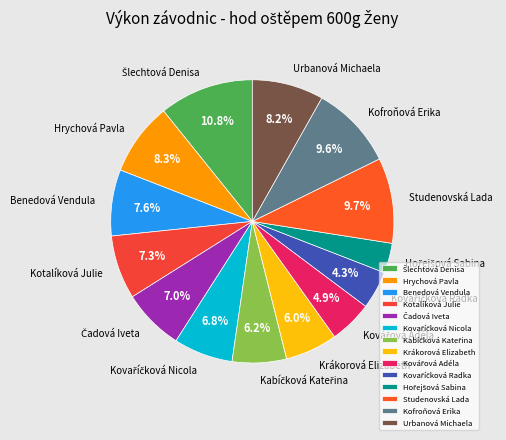

How many slices are in this pie chart?

14